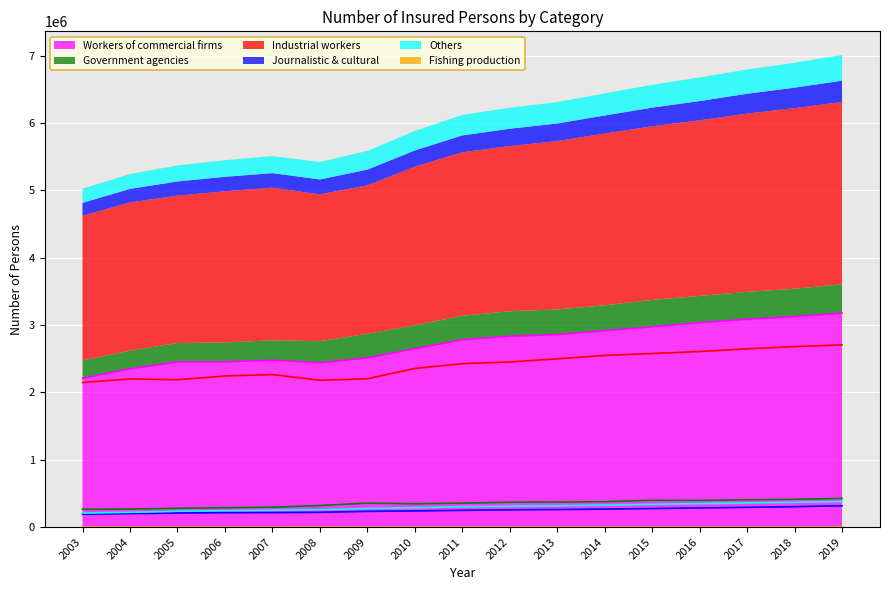

What is the value of the Workers of commercial firms point at the 7th from the left?

2512314